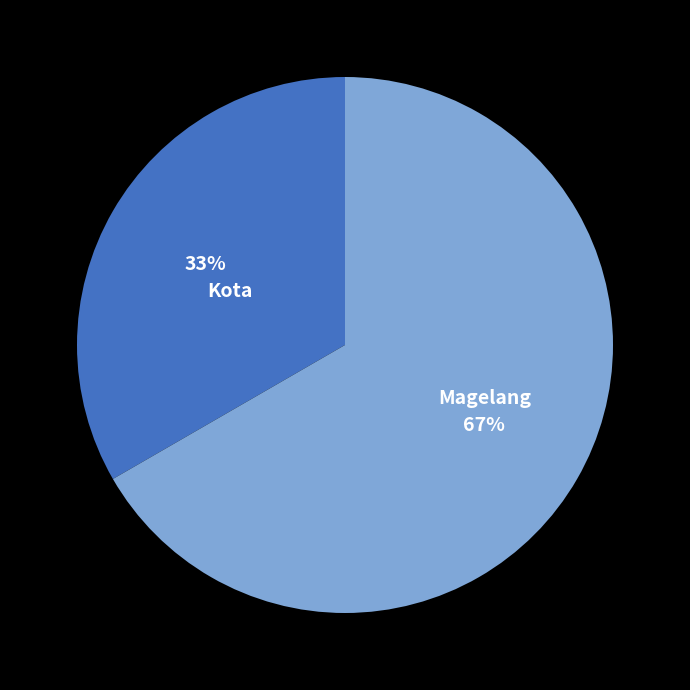

Count the number of slices in the pie.

2